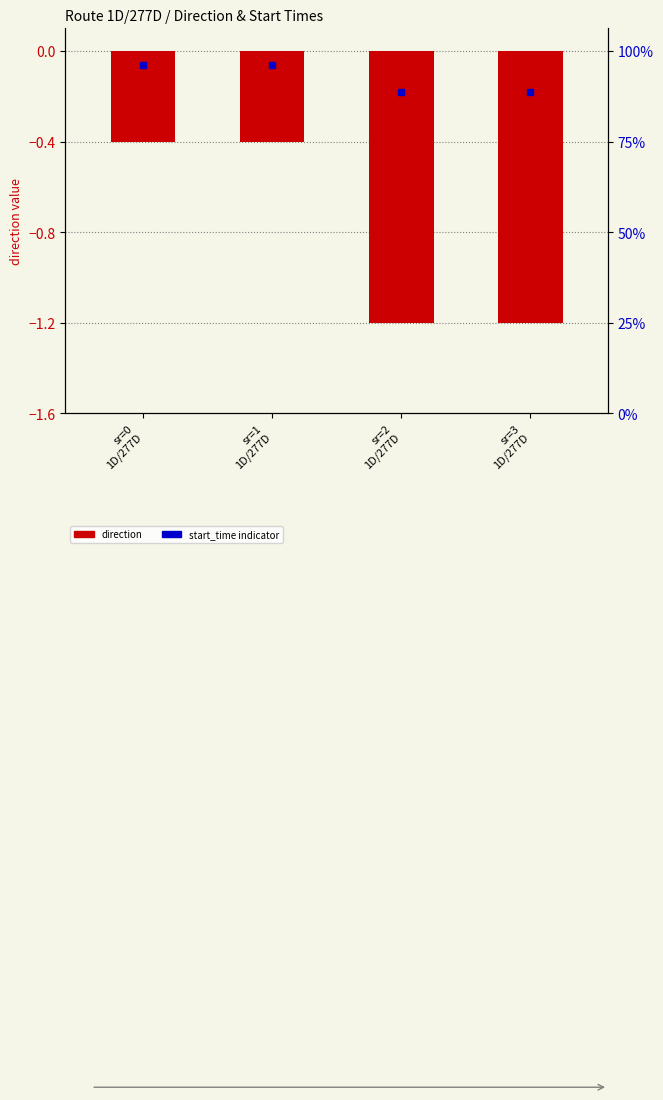

The chart shows a value of -0.2 at sr=1
1D/277D. True or false?

False